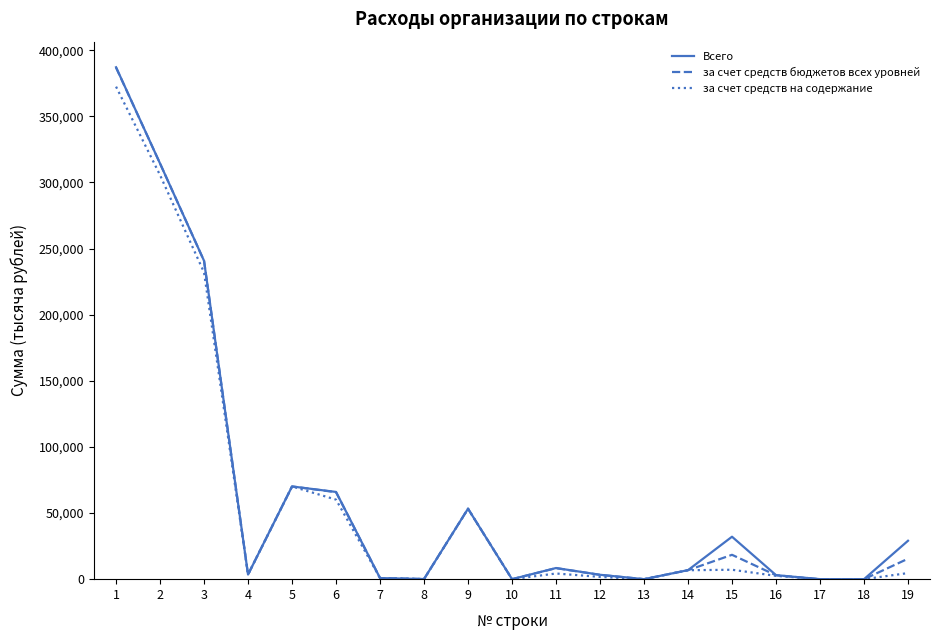

How many lines are shown in the chart?

3